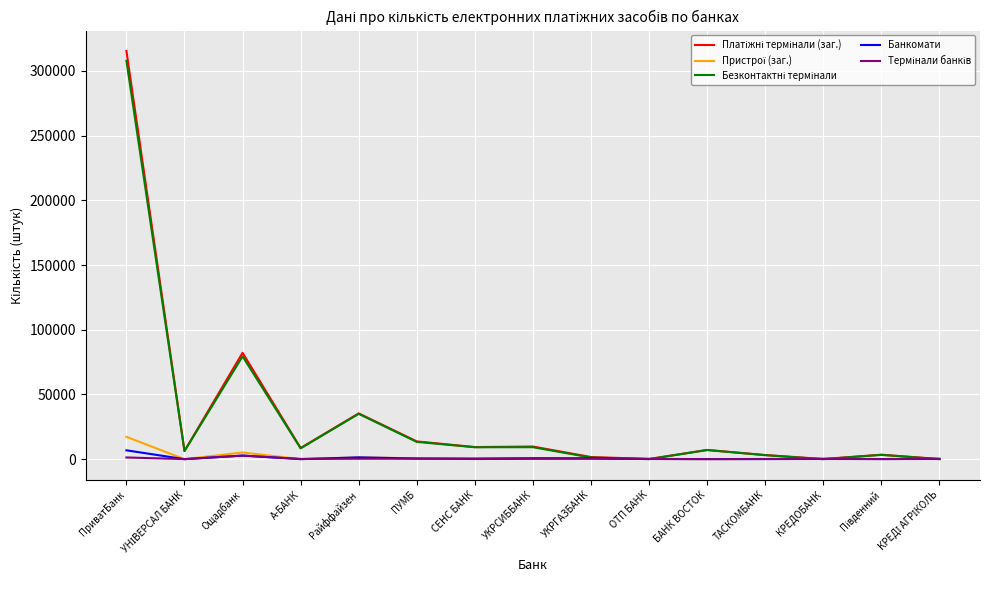

What position from the left is ТАСКОМБАНК?

12